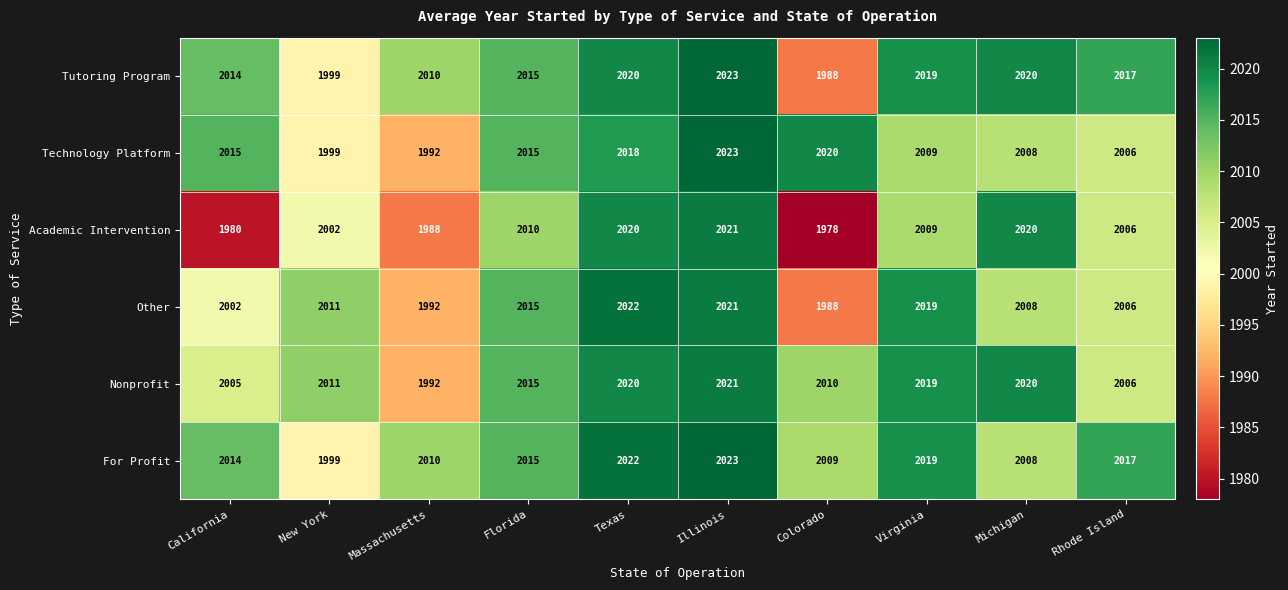

The Tutoring Program series shows 3408 at Massachusetts. True or false?

False